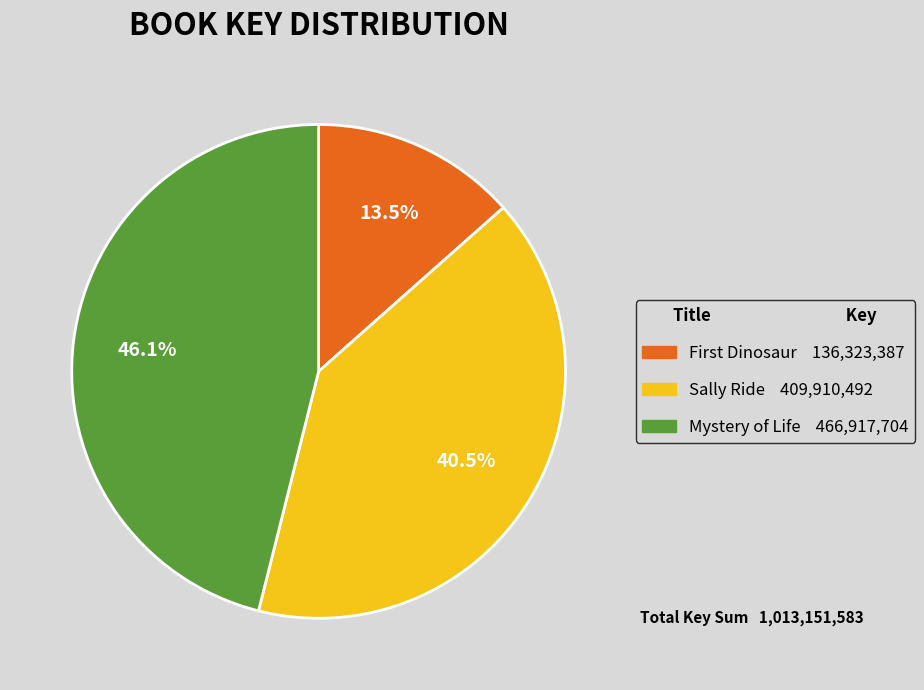

Does Mystery of Life represent more than half of the total?

No